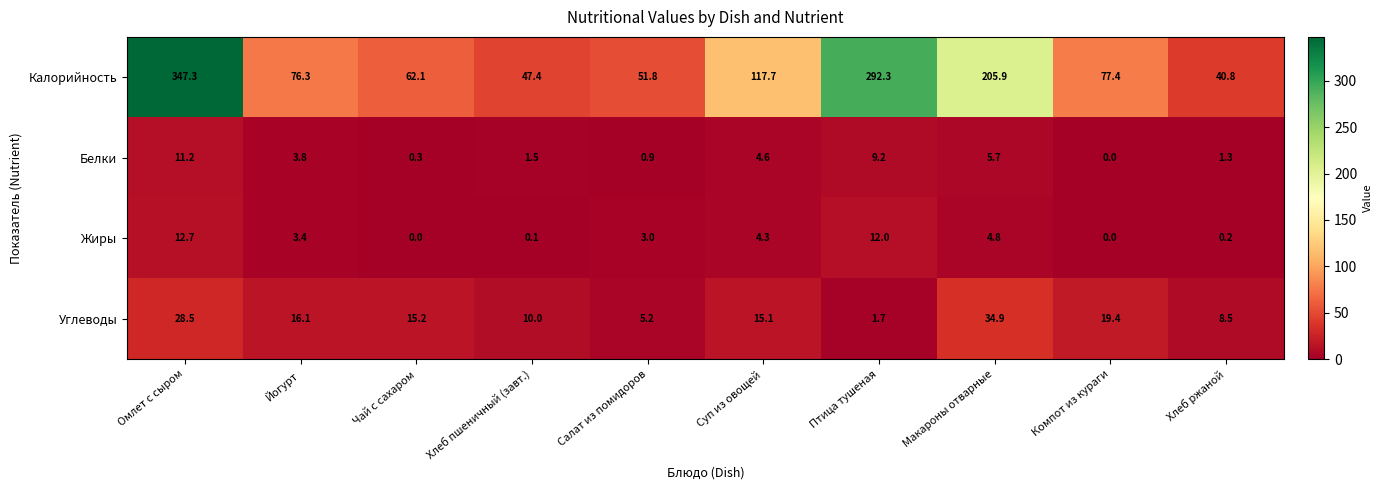

At which category is the sum across all series the highest?

Омлет с сыром